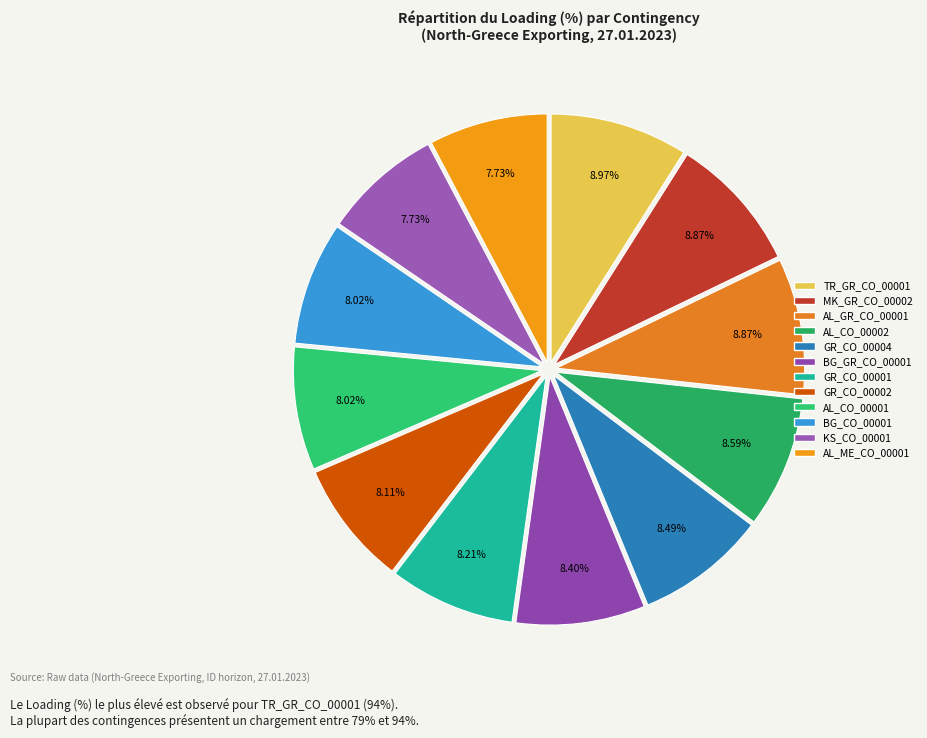

Which slice is the largest?

TR_GR_CO_00001